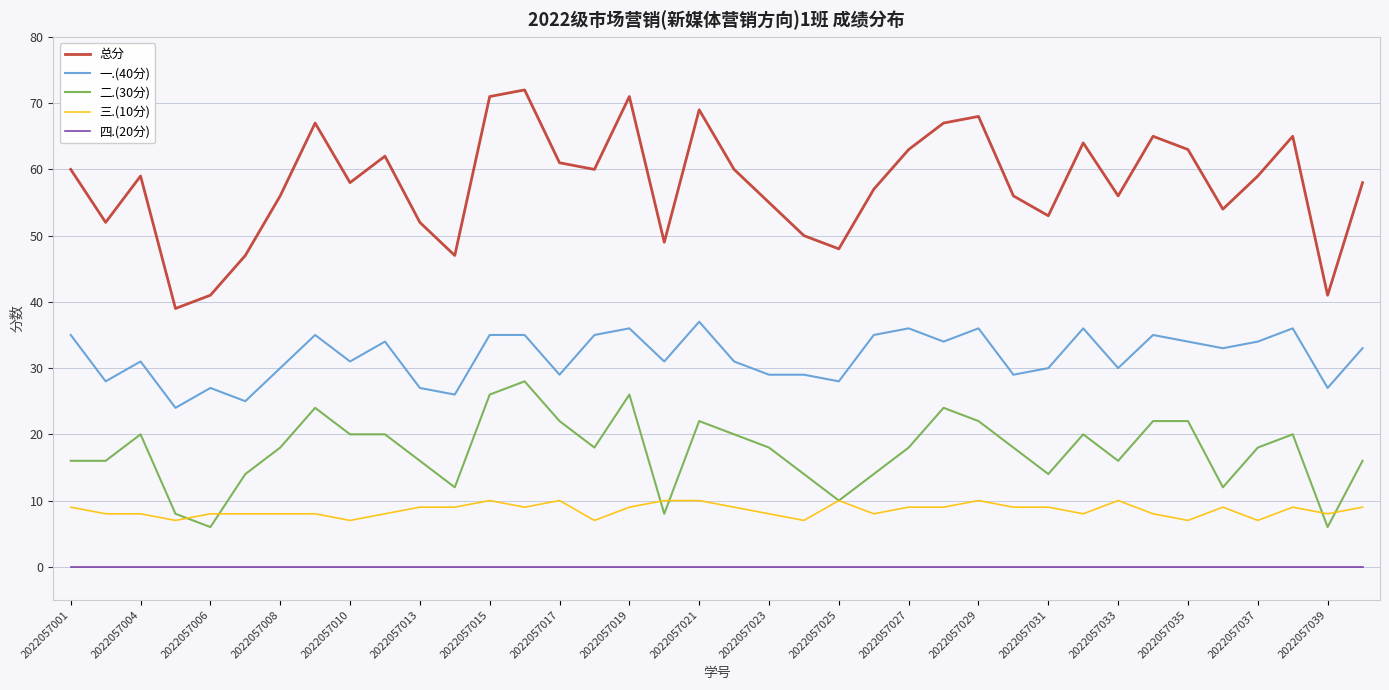

True or false: 三.(10分) and 四.(20分) cross at least once.

False